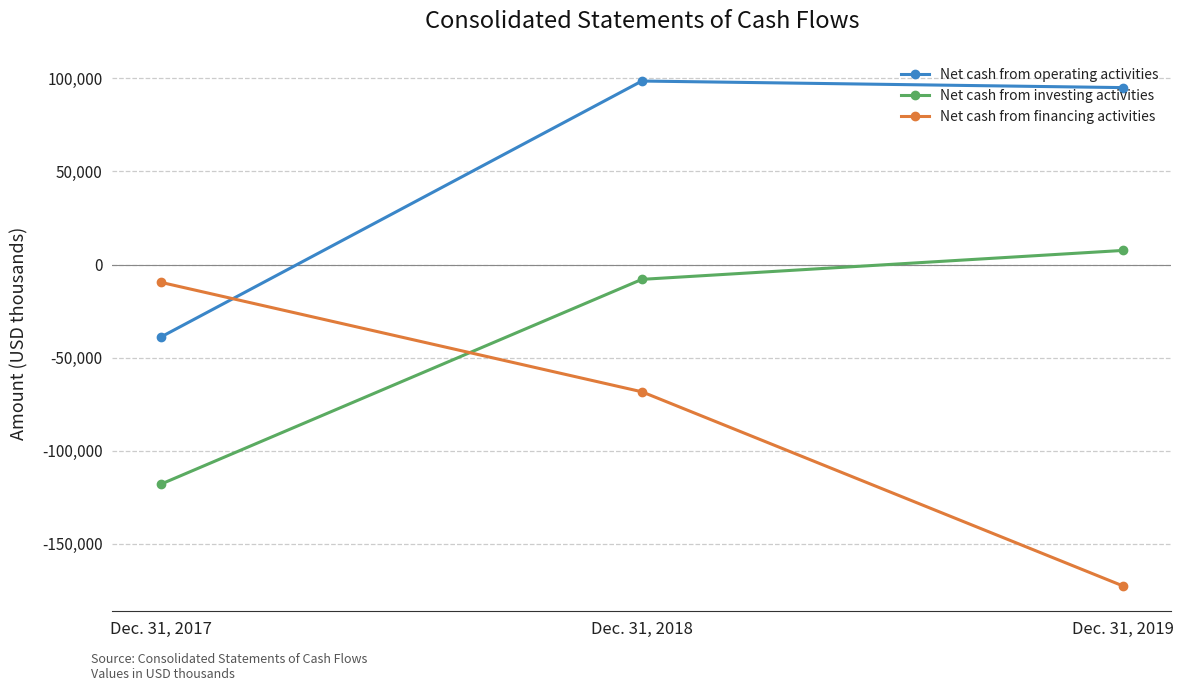

What is the sum of the Net cash from investing activities values at Dec. 31, 2018 and Dec. 31, 2019?

-391